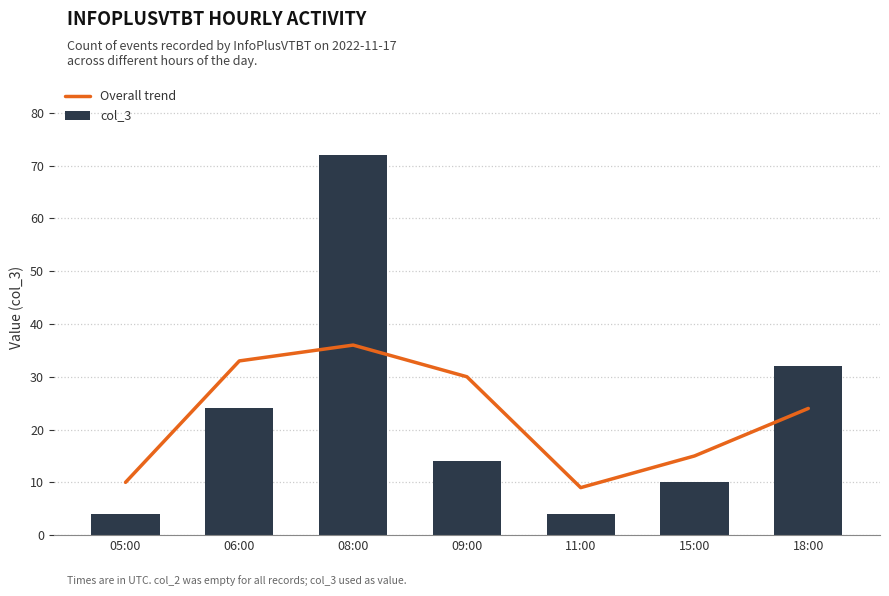

How many categories are shown in the chart?

7